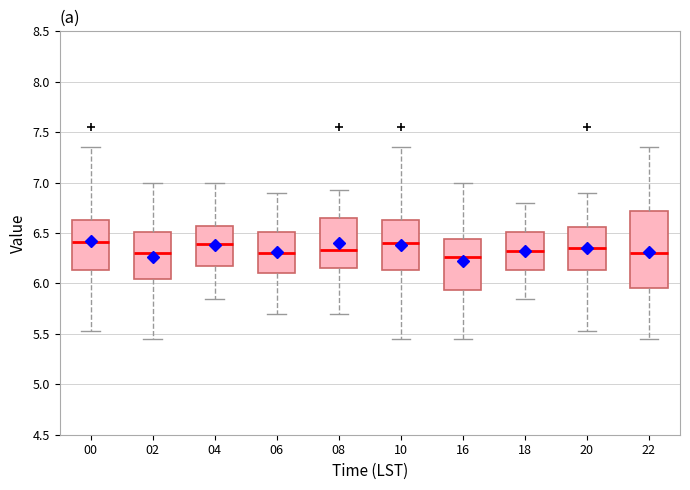

Where is the upper edge of the box at x = 04 on the y-axis? The values are not printed on the chart, so give them approximately, as read against the axis.

6.55